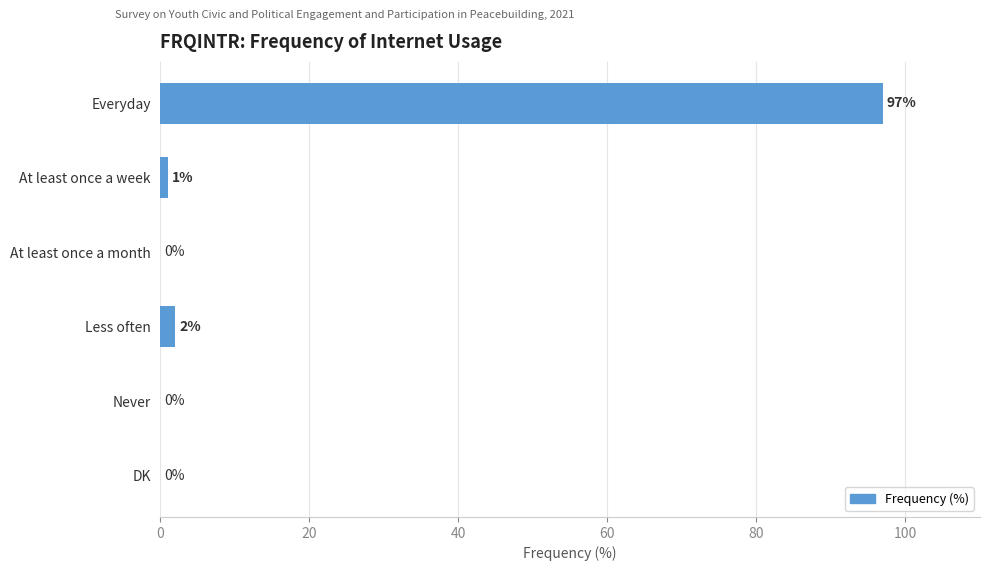

Which label corresponds to the largest value in the chart?

Everyday